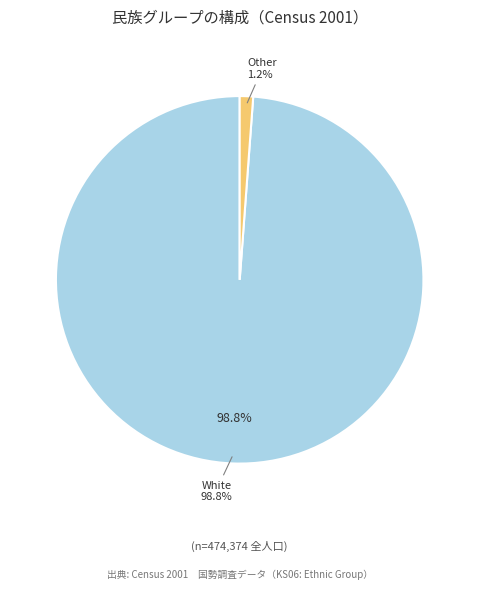

The Irish Traveller slice represents 1% of the pie. True or false?

False